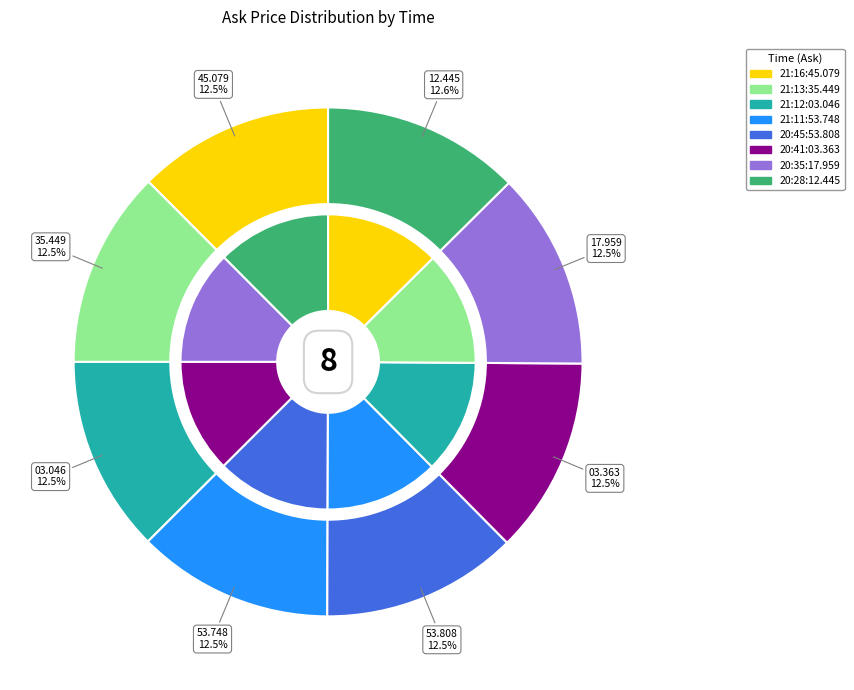

What percentage is NOT represented by 21:13:35.449?

87.5%